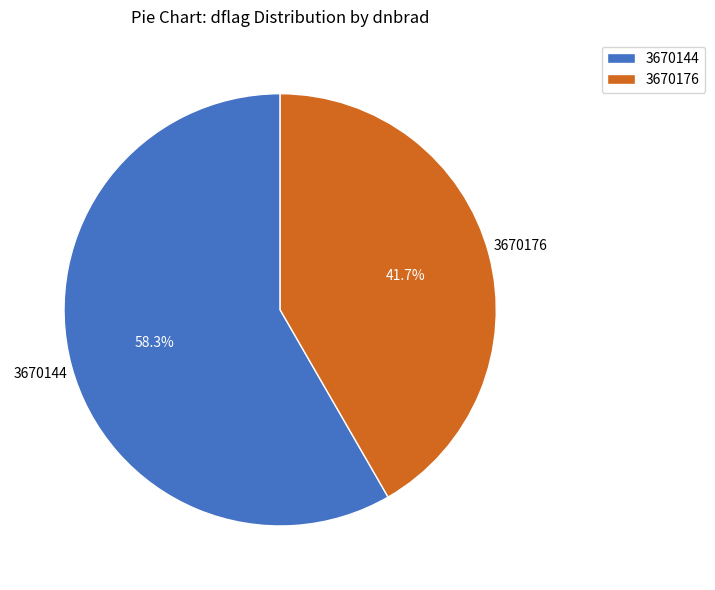

Which slice is the largest?

3670144